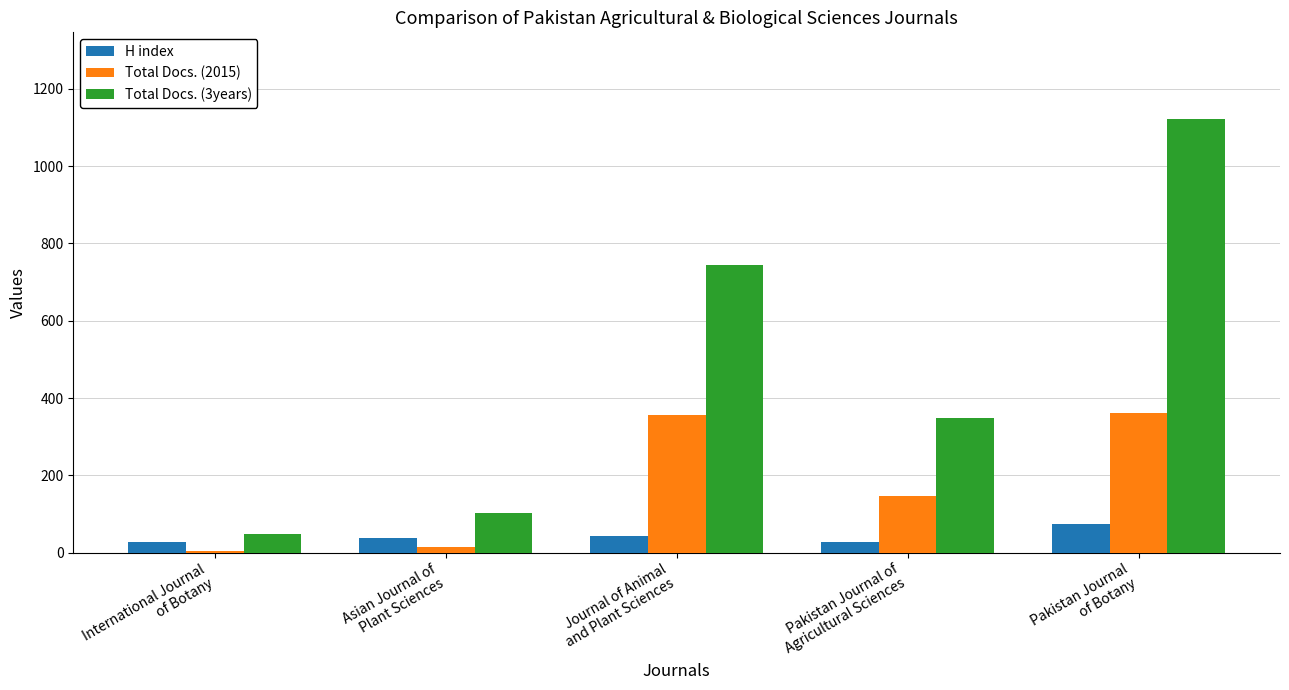

What is the maximum value shown in the chart?

1122